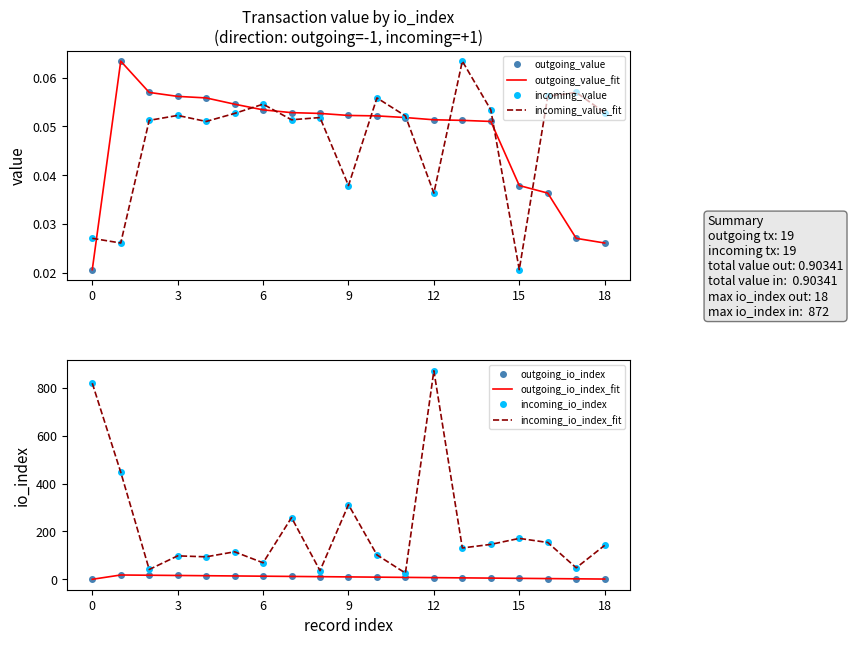

How many data points in outgoing_io_index are above 9?

9